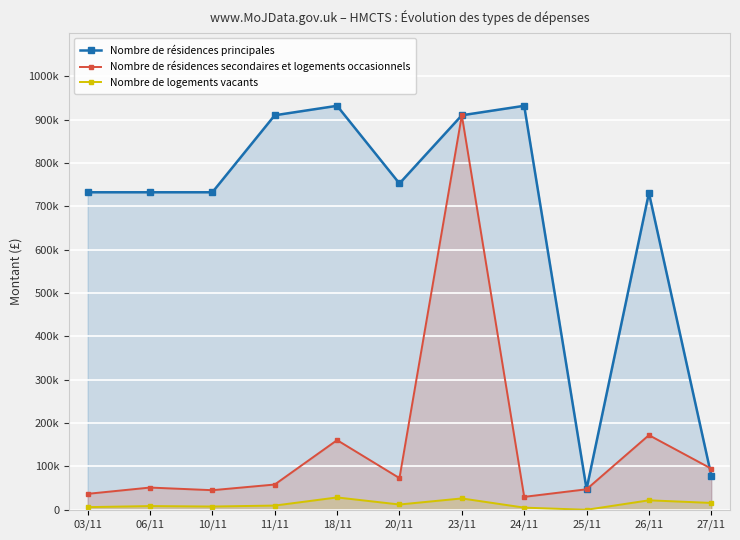

Which series has the largest total across all categories?

Nombre de résidences principales